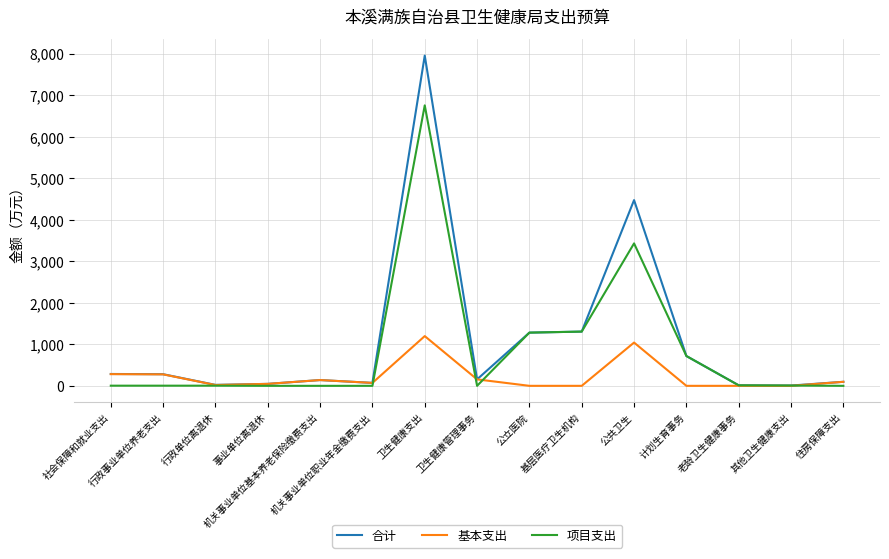

True or false: 基本支出 has a value of 1042.2 at 公共卫生.

True